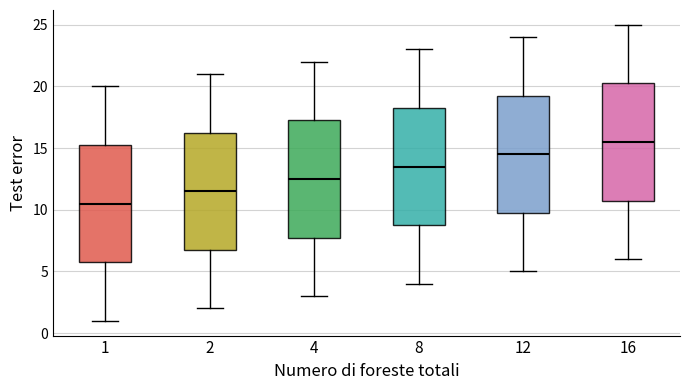

Reading left to right, read every box against the y-axis: the position of its median line, the range the box covers, and the ends of its whiskers. The values are not printed on the chart, so give them approximately, as read against the axis.

1: median 10.5, box 6.0 to 15.5, whiskers 1.0 to 20.0
2: median 11.5, box 7.0 to 16.5, whiskers 2.0 to 21.0
4: median 12.5, box 8.0 to 17.5, whiskers 3.0 to 22.0
8: median 13.5, box 9.0 to 18.5, whiskers 4.0 to 23.0
12: median 14.5, box 10.0 to 19.5, whiskers 5.0 to 24.0
16: median 15.5, box 11.0 to 20.5, whiskers 6.0 to 25.0